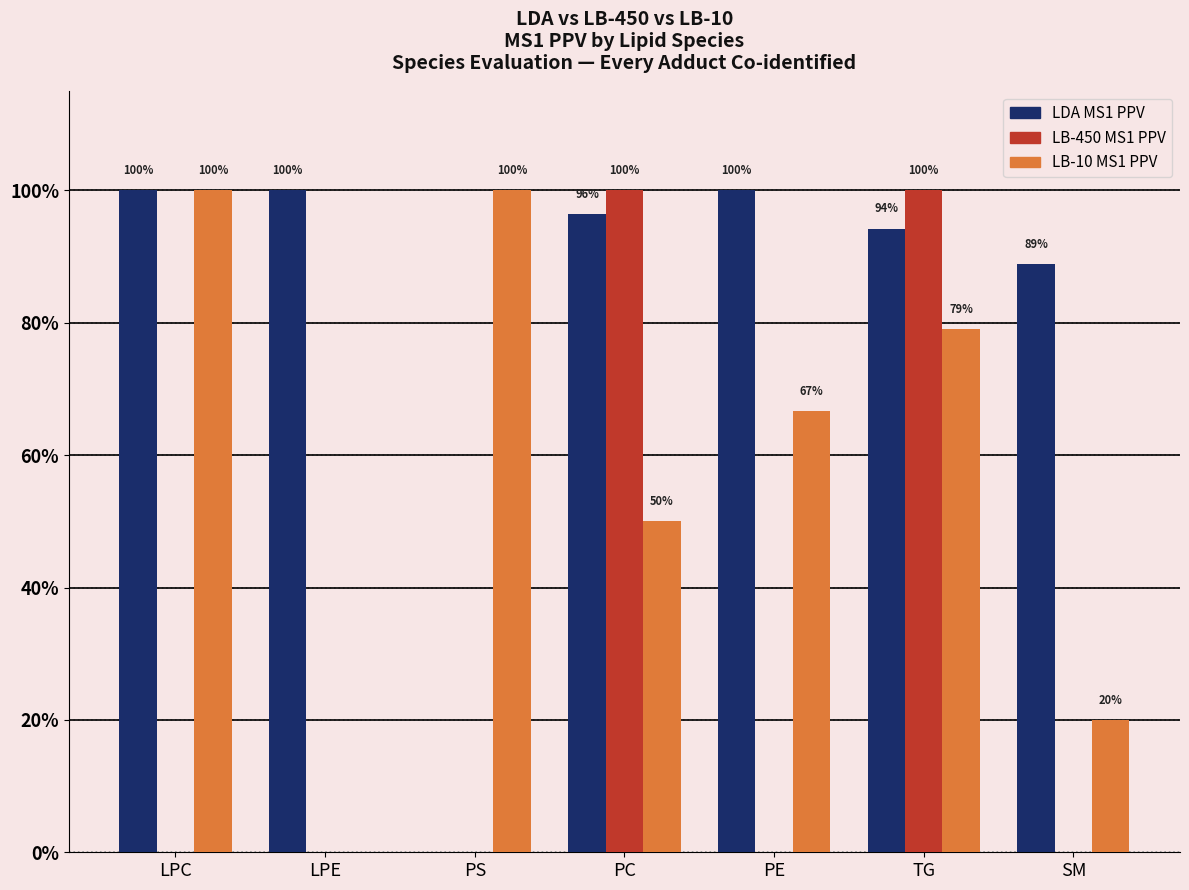

Are the bars horizontal?

No